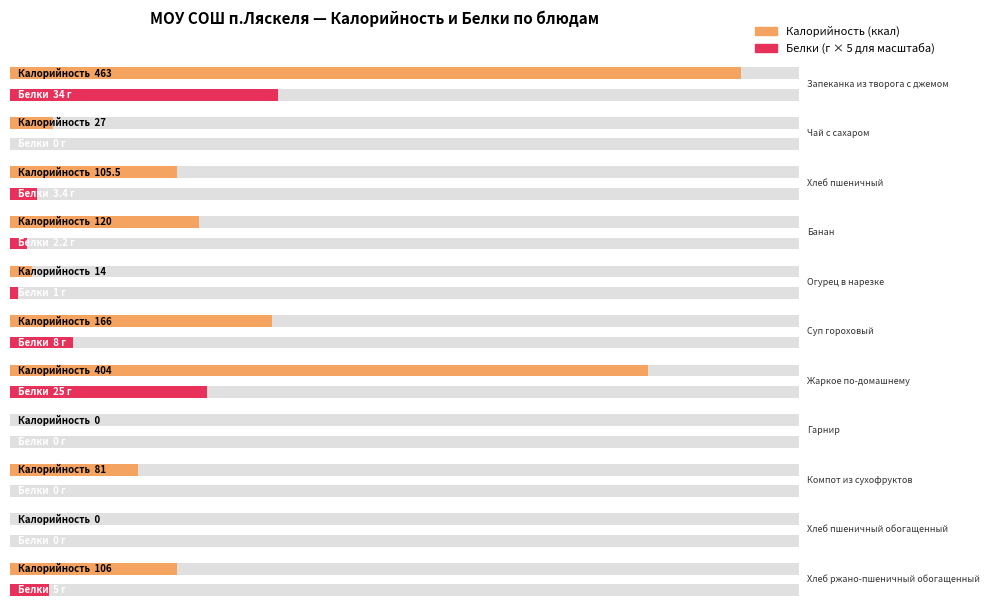

Rank the categories by Белки value from highest to lowest.

Запеканка из творога с джемом, Жаркое по-домашнему, Суп гороховый, Хлеб ржано-пшеничный обогащенный, Хлеб пшеничный, Банан, Огурец в нарезке, Чай с сахаром, Гарнир, Компот из сухофруктов, Хлеб пшеничный обогащенный